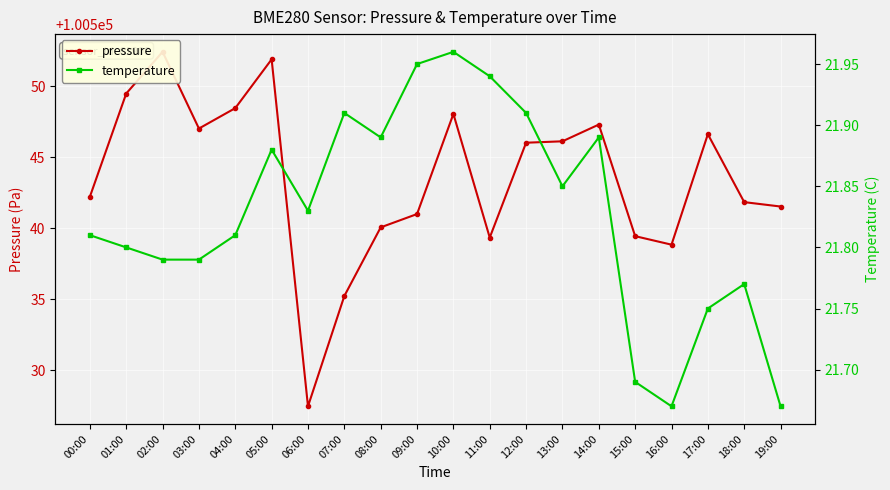

In pressure, how many points are lower than both neighbors (excluding endpoints)?

4